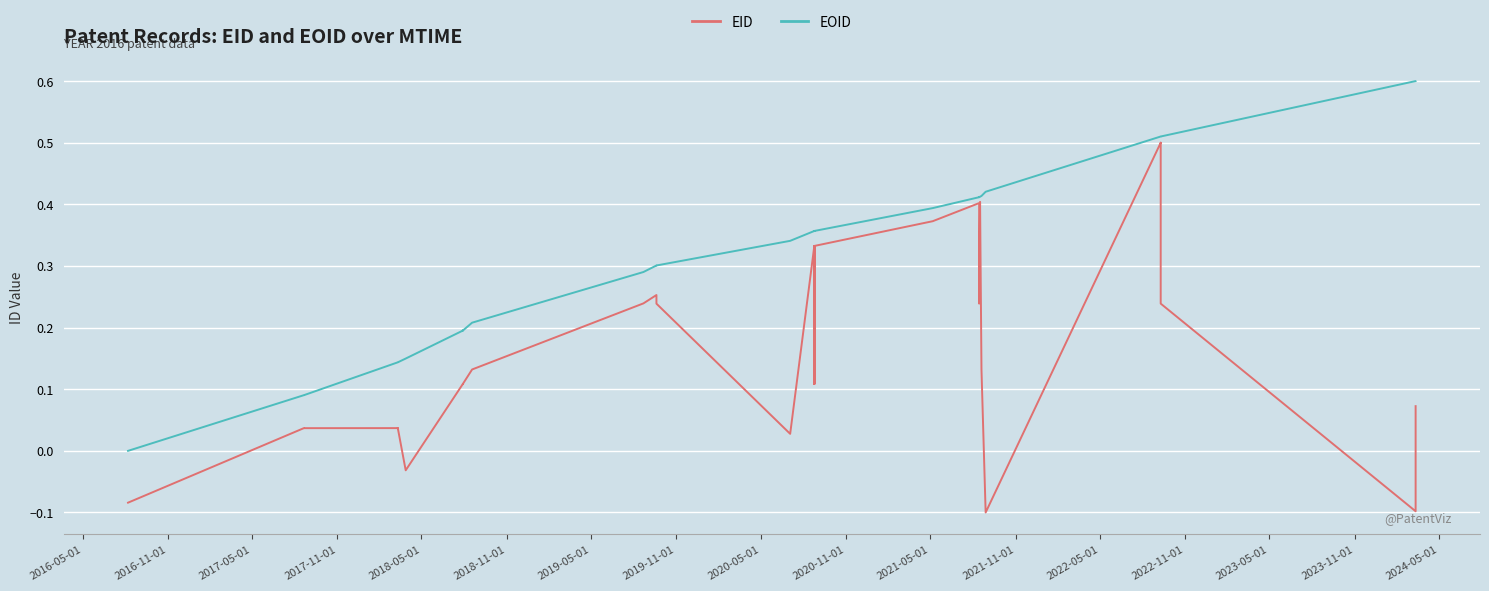

How many data points in EID are less than 0?

4